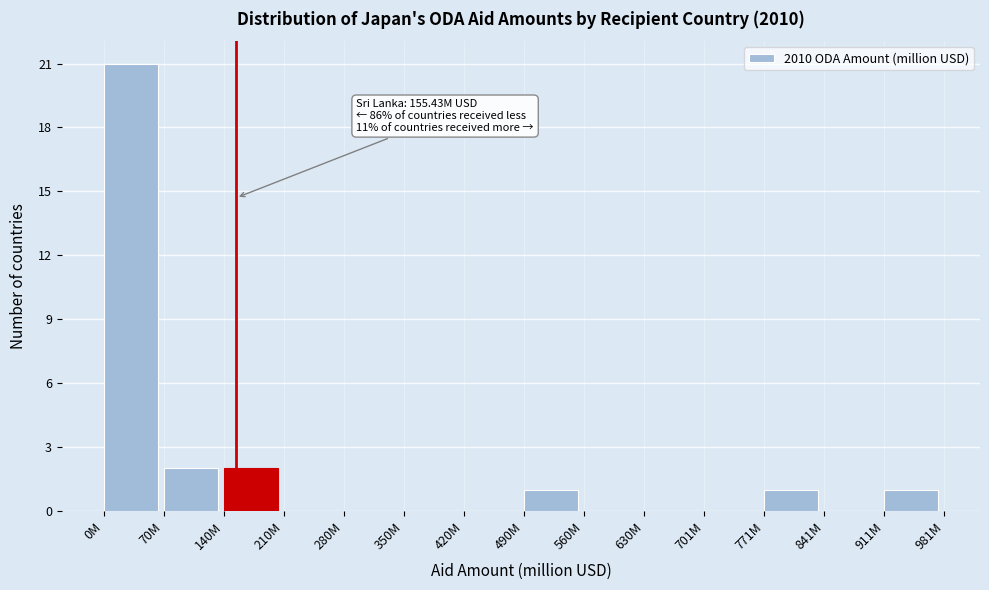

Reading left to right, what are all the values shown in this chart?

0M=21	70M=2	140M=2	210M=0	280M=0	350M=0	420M=0	490M=1	560M=0	630M=0	701M=0	771M=1	841M=0	911M=1